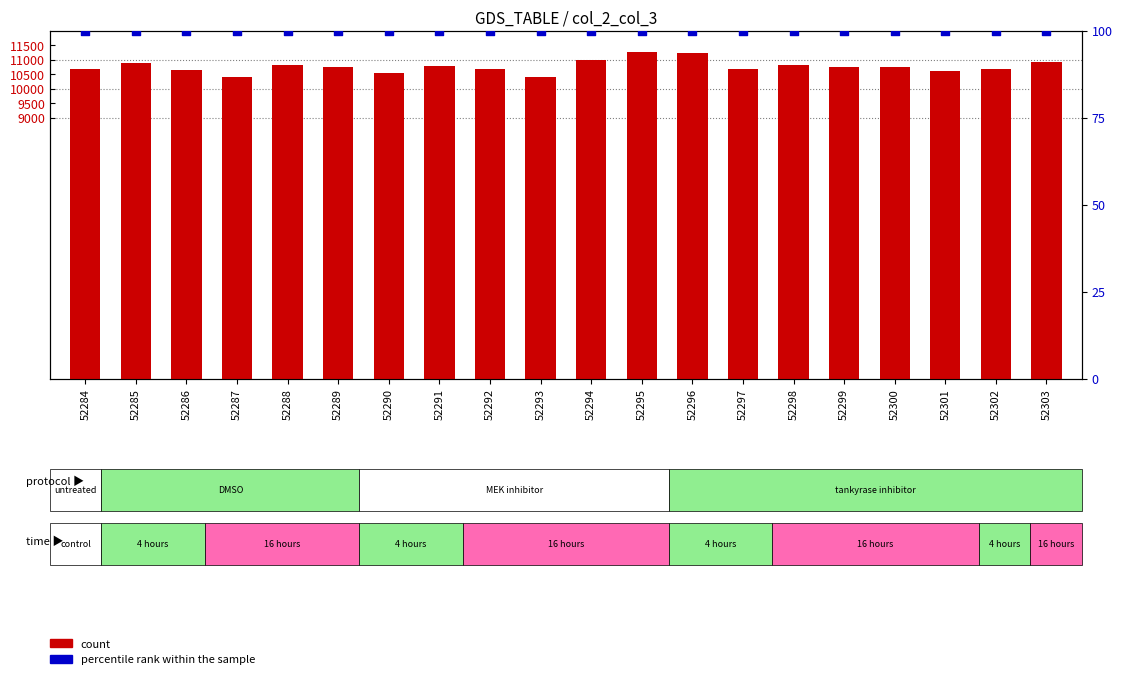

Is the value of percentile rank within the sample at 52297 greater than the value of count at 52287?

No